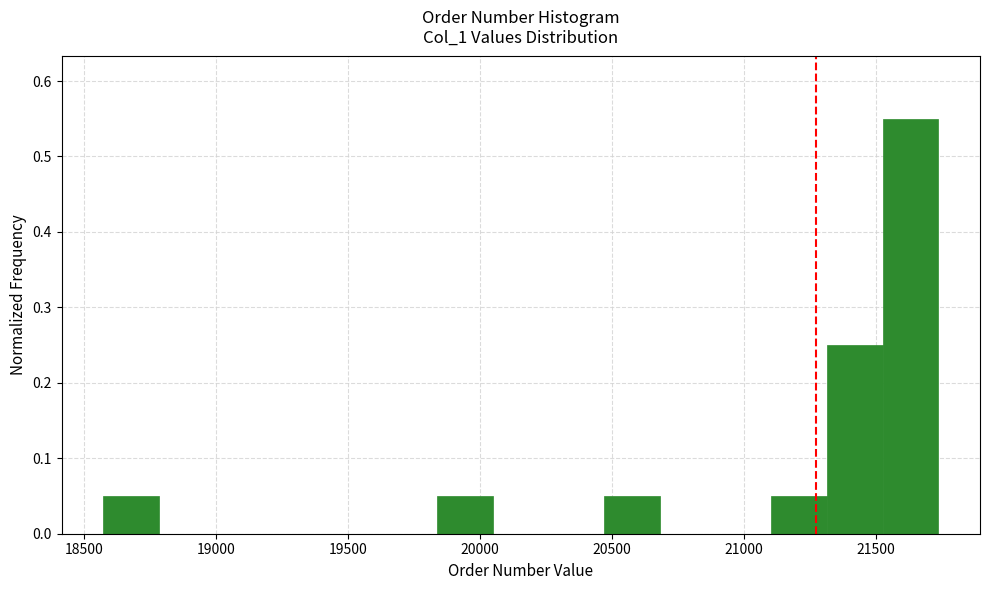

Over which range of the x-axis is the bar tallest?

21550 to 21750